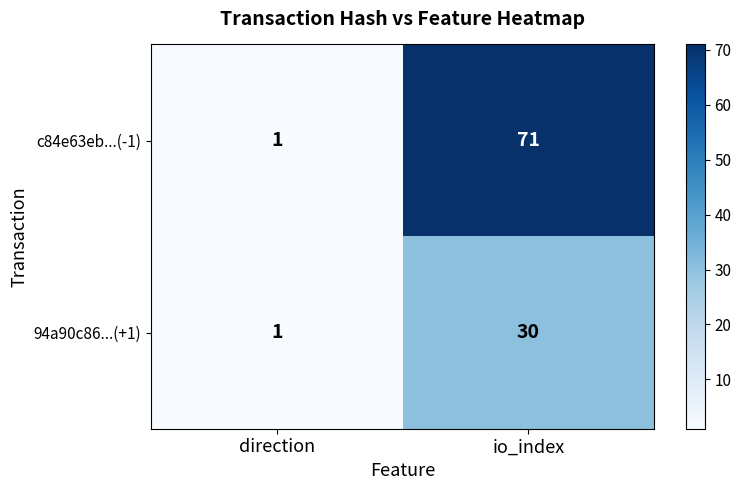

At which category is the sum across all series the highest?

io_index